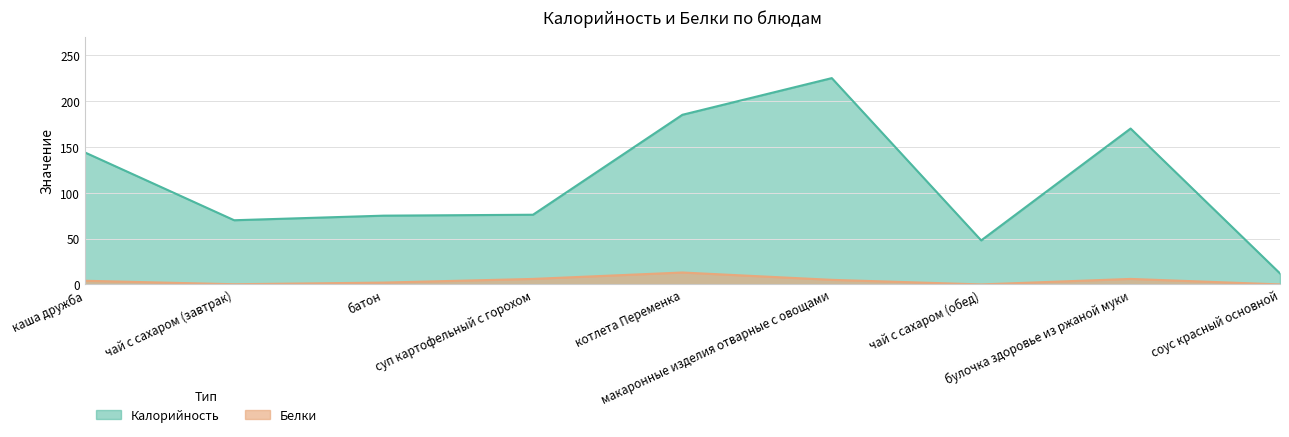

At каша дружба, list the series in order from largest to smallest.

Калорийность, Белки